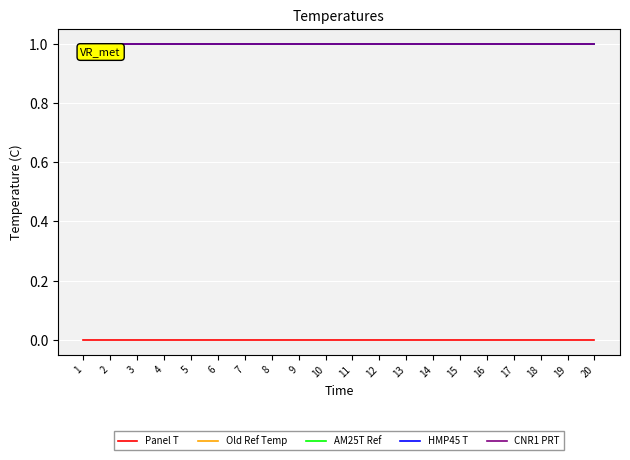

The HMP45 T series shows 1 at 19. True or false?

True